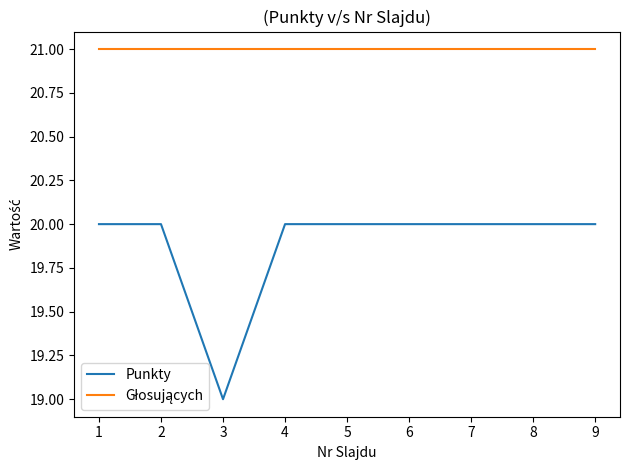

What is the spread (max minus min) of values at 4?

1